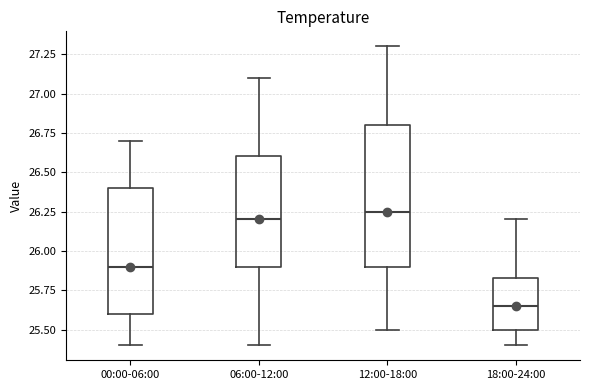

Reading left to right, transcribe this box plot: for each box, give where its median line is, the range the box spans, and where its two whiskers end, as read against the y-axis. The values are not printed on the chart, so give them approximately, as read against the axis.

00:00-06:00: median 25.90, box 25.60 to 26.40, whiskers 25.40 to 26.70
06:00-12:00: median 26.20, box 25.90 to 26.60, whiskers 25.40 to 27.10
12:00-18:00: median 26.25, box 25.90 to 26.80, whiskers 25.50 to 27.30
18:00-24:00: median 25.65, box 25.50 to 25.85, whiskers 25.40 to 26.20